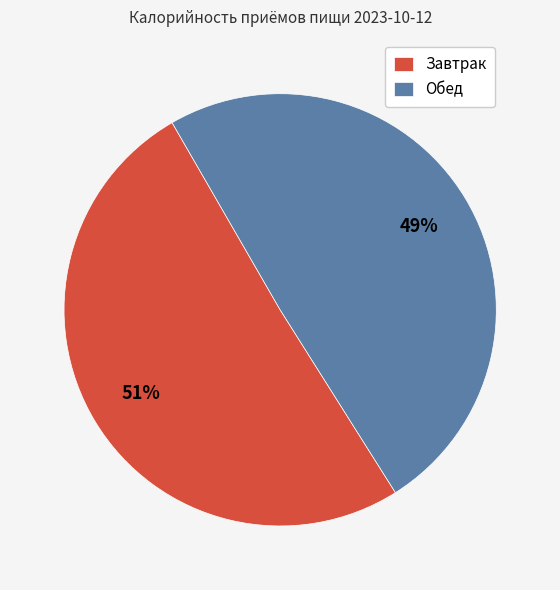

Which has a higher value, Обед or Завтрак?

Завтрак